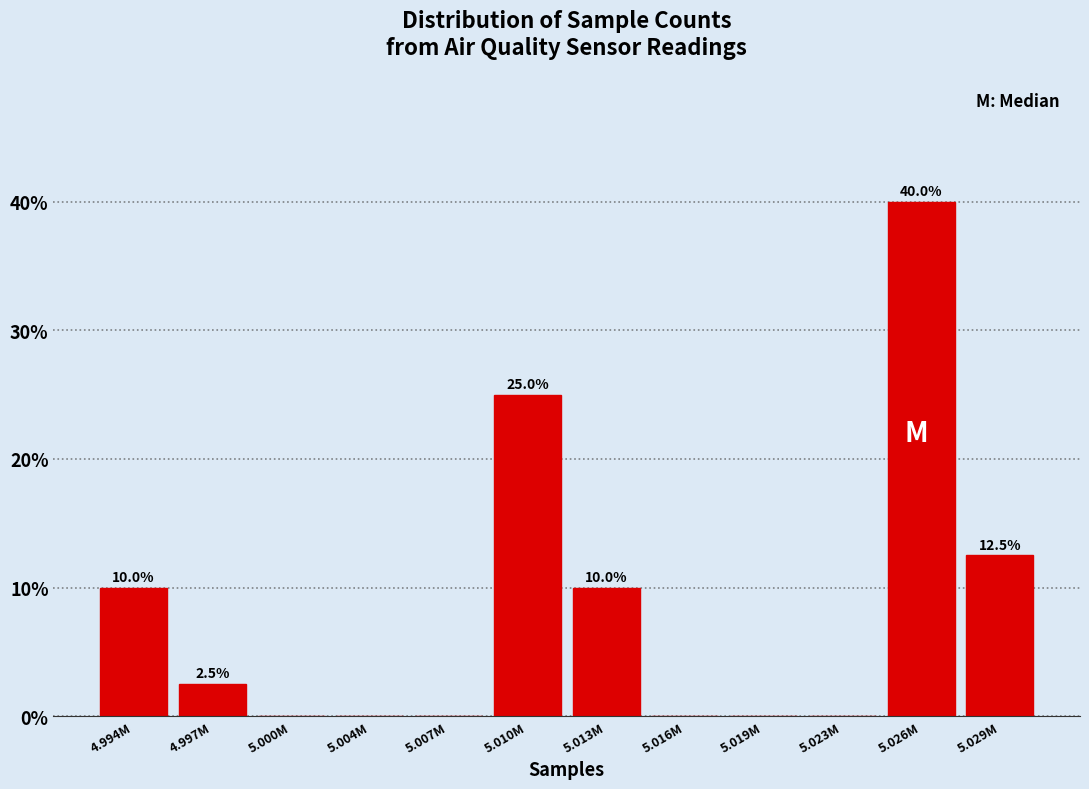

Reading left to right, transcribe all the data shown in this chart.

4.994M=10.0	4.997M=2.5	5.000M=0.0	5.004M=0.0	5.007M=0.0	5.010M=25.0	5.013M=10.0	5.016M=0.0	5.019M=0.0	5.023M=0.0	5.026M=40.0	5.029M=12.5